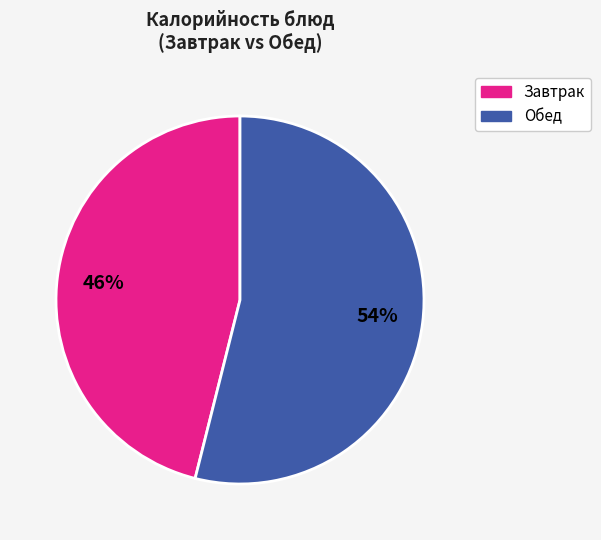

Does any single category account for the majority?

Yes